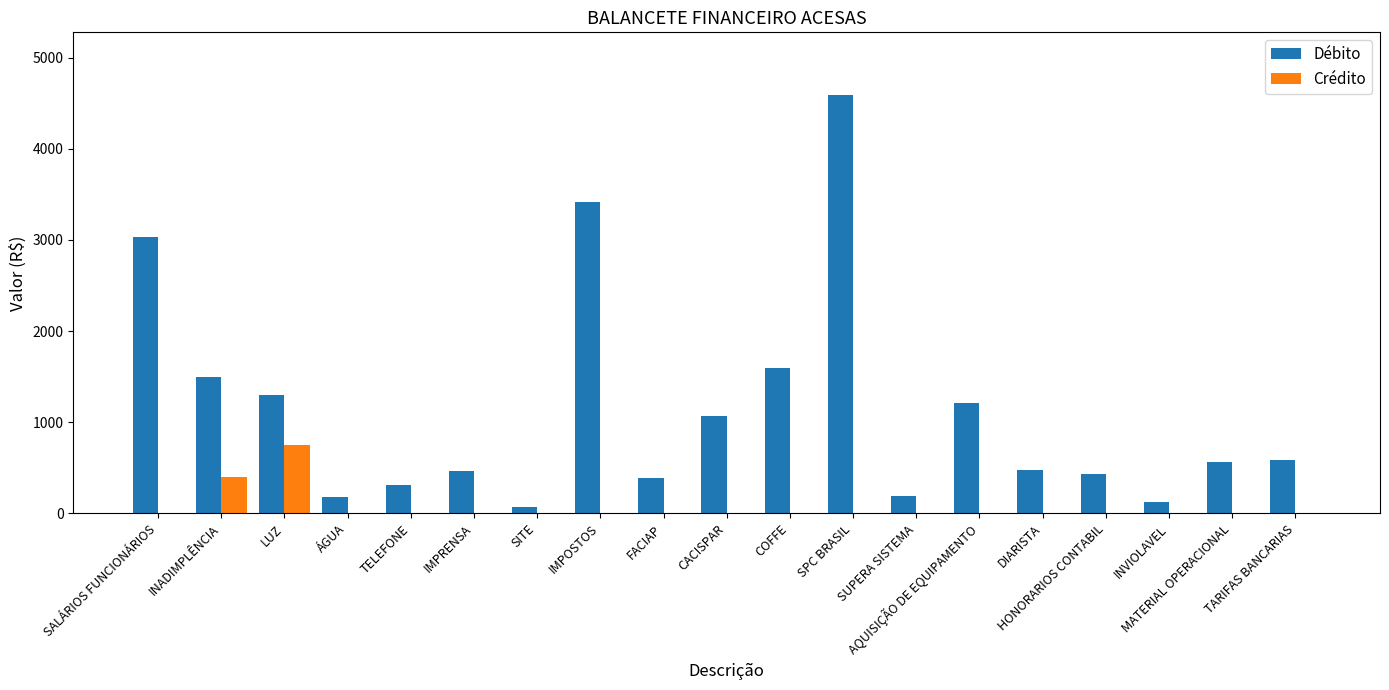

What is the total value across all series at INVIOLAVEL?

120.0